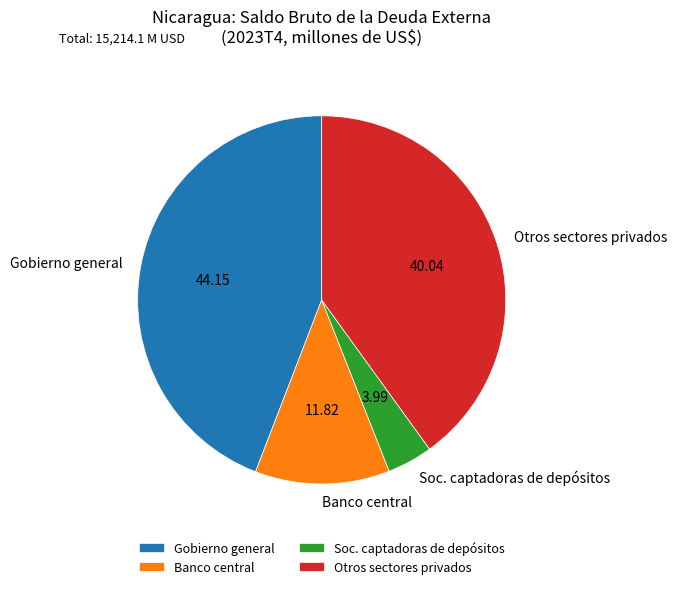

Combined, do Soc. captadoras de depósitos and Gobierno general account for over 50%?

No